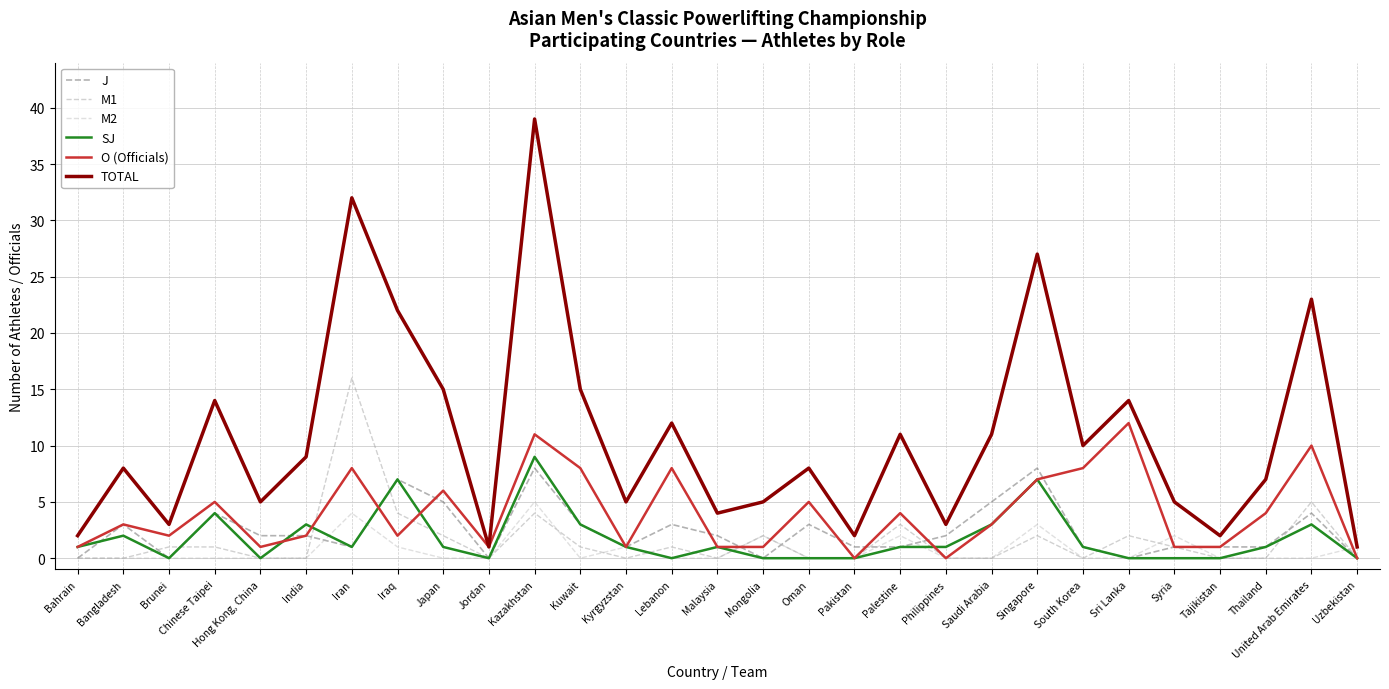

Reading right to left, extract all data points from this chart.

J: Uzbekistan=0	United Arab Emirates=4	Thailand=1	Tajikistan=1	Syria=1	Sri Lanka=0	South Korea=1	Singapore=8	Saudi Arabia=5	Philippines=2	Palestine=1	Pakistan=1	Oman=3	Mongolia=0	Malaysia=2	Lebanon=3	Kyrgyzstan=1	Kuwait=3	Kazakhstan=8	Jordan=0	Japan=5	Iraq=7	Iran=1	India=2	Hong Kong, China=2	Chinese Taipei=4	Brunei=0	Bangladesh=3	Bahrain=0
M1: Uzbekistan=0	United Arab Emirates=5	Thailand=0	Tajikistan=0	Syria=1	Sri Lanka=2	South Korea=0	Singapore=2	Saudi Arabia=0	Philippines=0	Palestine=3	Pakistan=0	Oman=0	Mongolia=2	Malaysia=0	Lebanon=1	Kyrgyzstan=0	Kuwait=1	Kazakhstan=4	Jordan=0	Japan=2	Iraq=4	Iran=16	India=0	Hong Kong, China=0	Chinese Taipei=1	Brunei=1	Bangladesh=0	Bahrain=0
M2: Uzbekistan=1	United Arab Emirates=0	Thailand=0	Tajikistan=0	Syria=2	Sri Lanka=0	South Korea=0	Singapore=3	Saudi Arabia=0	Philippines=0	Palestine=2	Pakistan=0	Oman=0	Mongolia=2	Malaysia=0	Lebanon=0	Kyrgyzstan=1	Kuwait=0	Kazakhstan=5	Jordan=0	Japan=0	Iraq=1	Iran=4	India=0	Hong Kong, China=0	Chinese Taipei=0	Brunei=0	Bangladesh=0	Bahrain=0
SJ: Uzbekistan=0	United Arab Emirates=3	Thailand=1	Tajikistan=0	Syria=0	Sri Lanka=0	South Korea=1	Singapore=7	Saudi Arabia=3	Philippines=1	Palestine=1	Pakistan=0	Oman=0	Mongolia=0	Malaysia=1	Lebanon=0	Kyrgyzstan=1	Kuwait=3	Kazakhstan=9	Jordan=0	Japan=1	Iraq=7	Iran=1	India=3	Hong Kong, China=0	Chinese Taipei=4	Brunei=0	Bangladesh=2	Bahrain=1
O (Officials): Uzbekistan=0	United Arab Emirates=10	Thailand=4	Tajikistan=1	Syria=1	Sri Lanka=12	South Korea=8	Singapore=7	Saudi Arabia=3	Philippines=0	Palestine=4	Pakistan=0	Oman=5	Mongolia=1	Malaysia=1	Lebanon=8	Kyrgyzstan=1	Kuwait=8	Kazakhstan=11	Jordan=1	Japan=6	Iraq=2	Iran=8	India=2	Hong Kong, China=1	Chinese Taipei=5	Brunei=2	Bangladesh=3	Bahrain=1
TOTAL: Uzbekistan=1	United Arab Emirates=23	Thailand=7	Tajikistan=2	Syria=5	Sri Lanka=14	South Korea=10	Singapore=27	Saudi Arabia=11	Philippines=3	Palestine=11	Pakistan=2	Oman=8	Mongolia=5	Malaysia=4	Lebanon=12	Kyrgyzstan=5	Kuwait=15	Kazakhstan=39	Jordan=1	Japan=15	Iraq=22	Iran=32	India=9	Hong Kong, China=5	Chinese Taipei=14	Brunei=3	Bangladesh=8	Bahrain=2